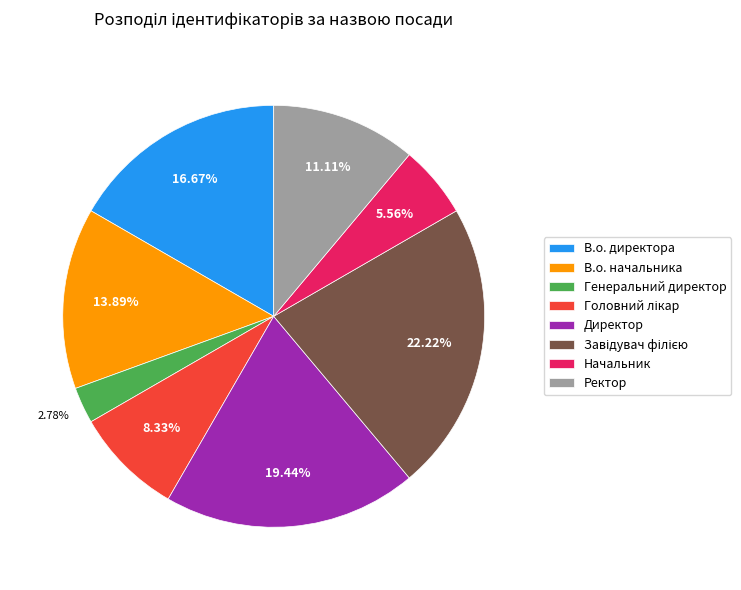

True or false: В.о. начальника accounts for 14% of the total.

True